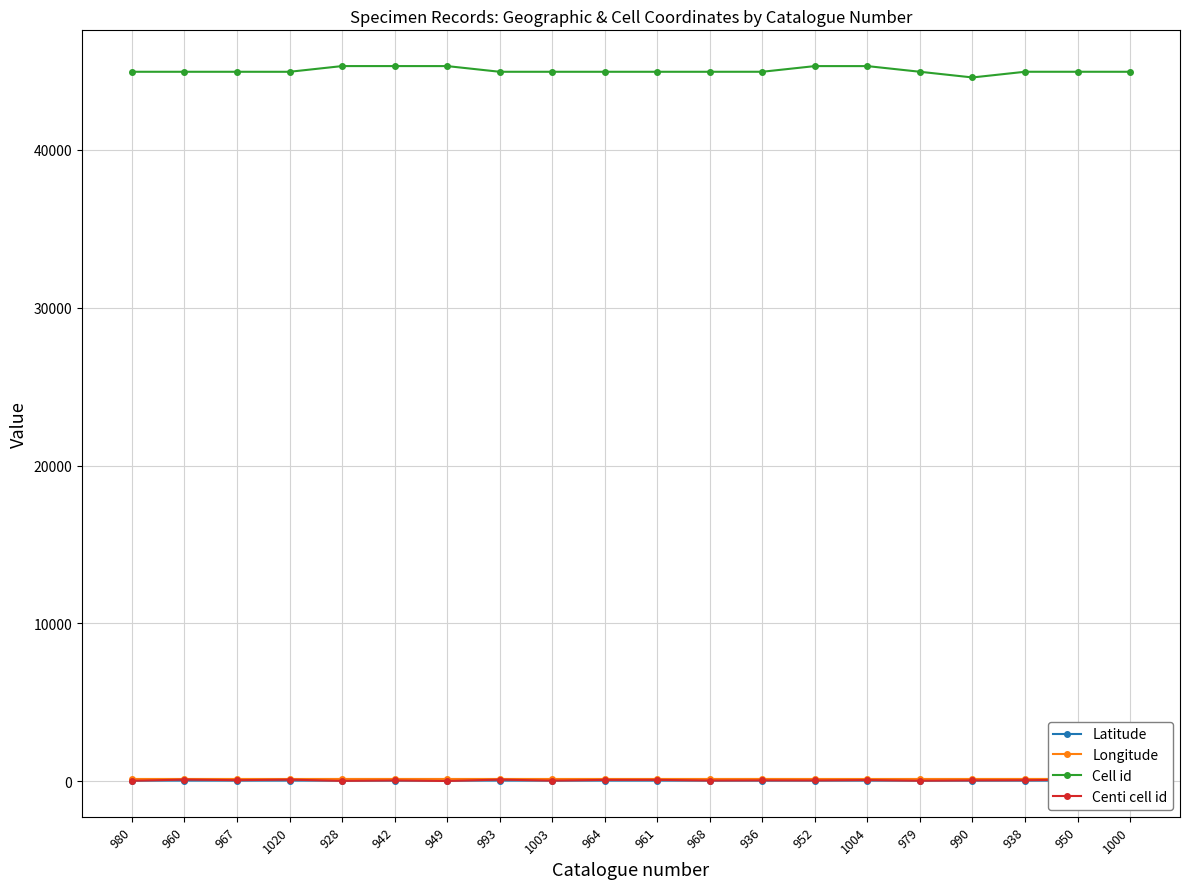

What is the value of the Cell id point at the 6th from the left?

45316.0